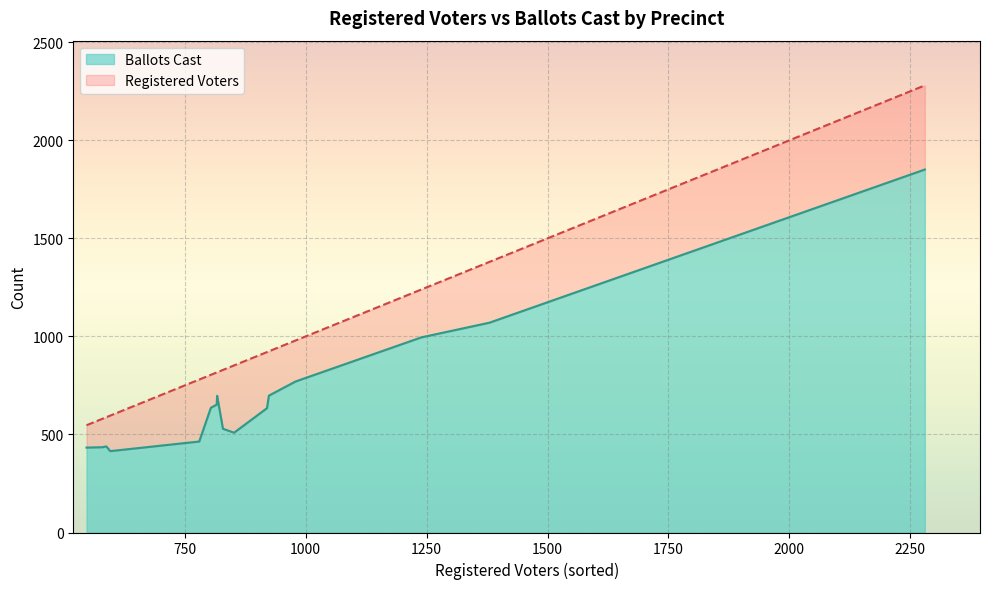

Count the number of categories in the chart.

16